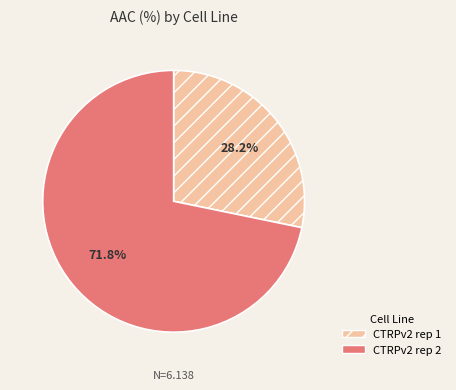

Between CTRPv2 rep 1 and CTRPv2 rep 2, which is larger?

CTRPv2 rep 2